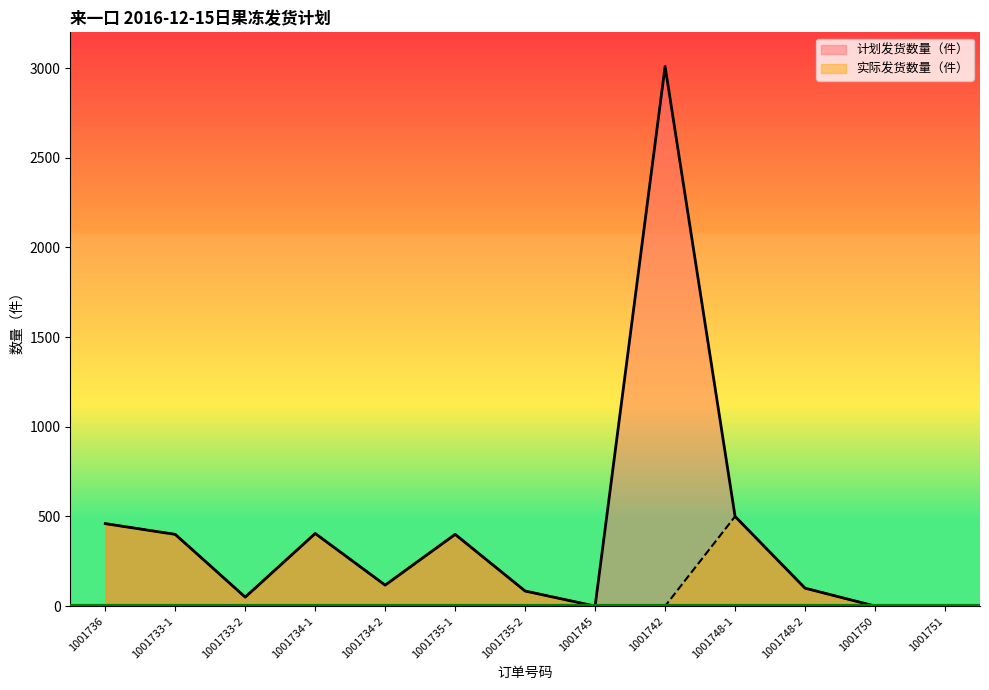

Which category has the highest value in the 计划发货数量（件） series?

1001742